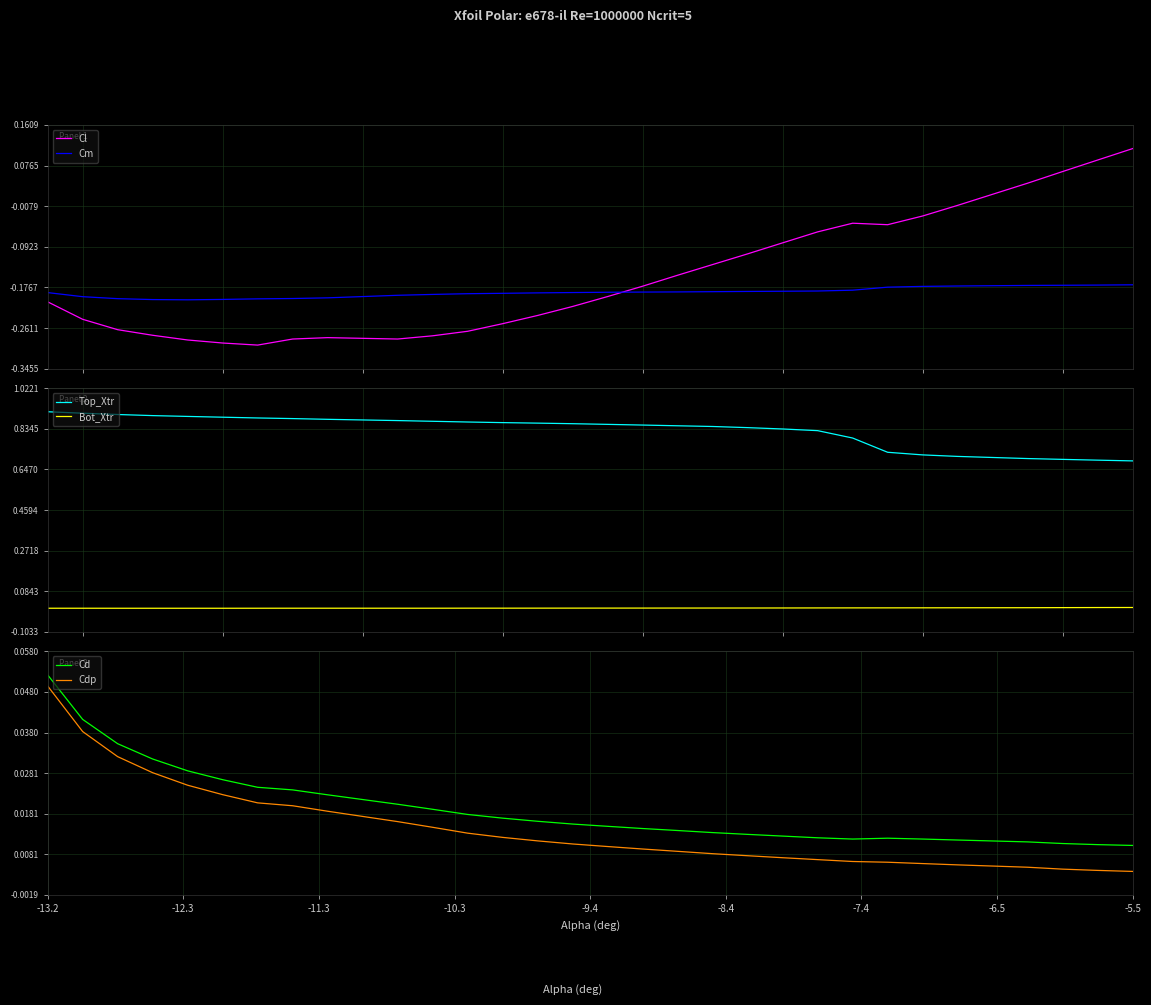

True or false: Cdp and Cd intersect in this chart.

False